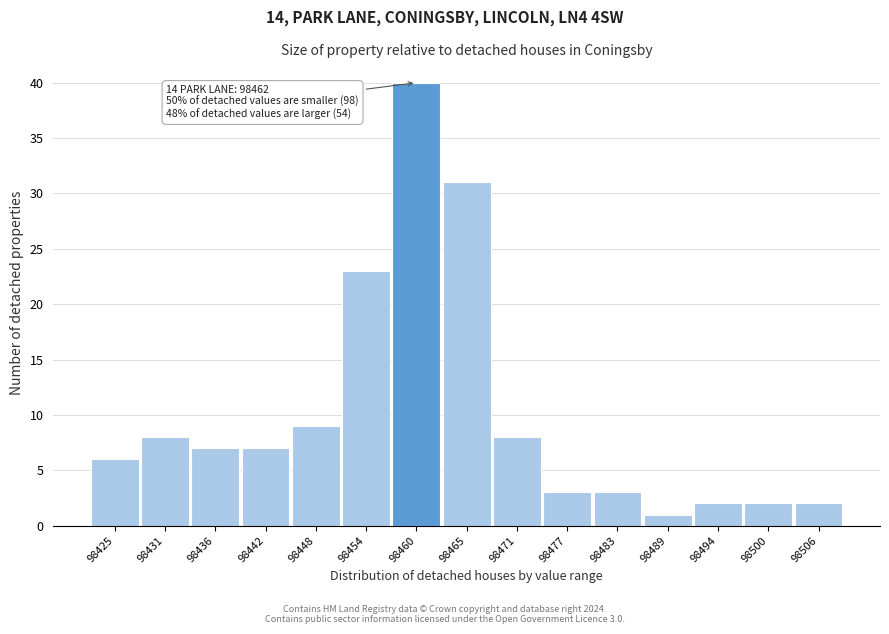

Which range on the x-axis has the tallest bar?

98457 to 98463